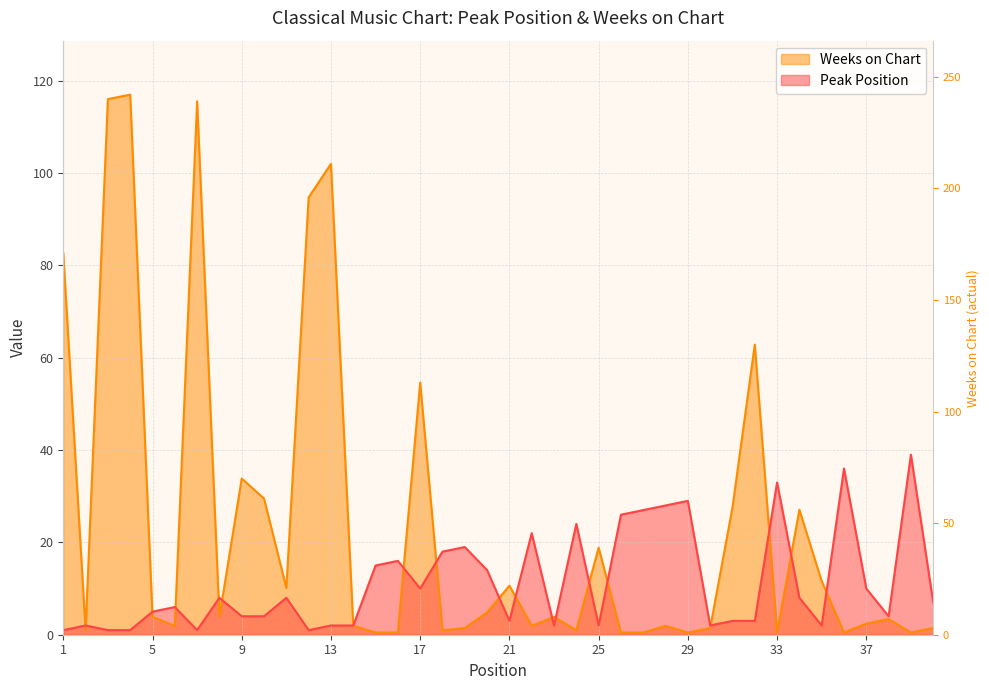

Rank the categories by Weeks on Chart value from lowest to highest.

15, 16, 26, 27, 29, 33, 36, 39, 2, 18, 24, 19, 30, 40, 6, 14, 22, 28, 37, 38, 5, 8, 23, 20, 11, 21, 35, 25, 34, 31, 10, 9, 17, 32, 1, 12, 13, 7, 3, 4